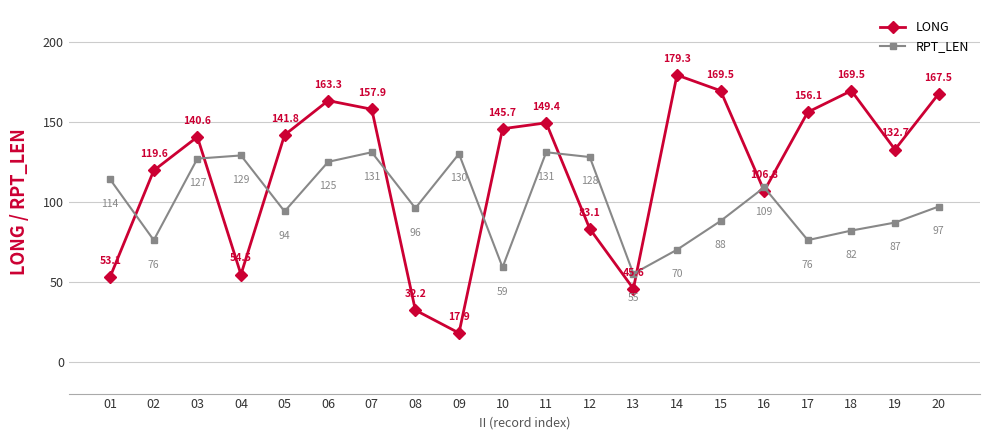

Reading left to right, extract all data points from this chart.

LONG: 01=53.1	02=119.6	03=140.6	04=54.5	05=141.8	06=163.3	07=157.9	08=32.2	09=17.9	10=145.7	11=149.4	12=83.1	13=45.6	14=179.3	15=169.5	16=106.8	17=156.1	18=169.5	19=132.7	20=167.5
RPT_LEN: 01=114.0	02=76.0	03=127.0	04=129.0	05=94.0	06=125.0	07=131.0	08=96.0	09=130.0	10=59.0	11=131.0	12=128.0	13=55.0	14=70.0	15=88.0	16=109.0	17=76.0	18=82.0	19=87.0	20=97.0